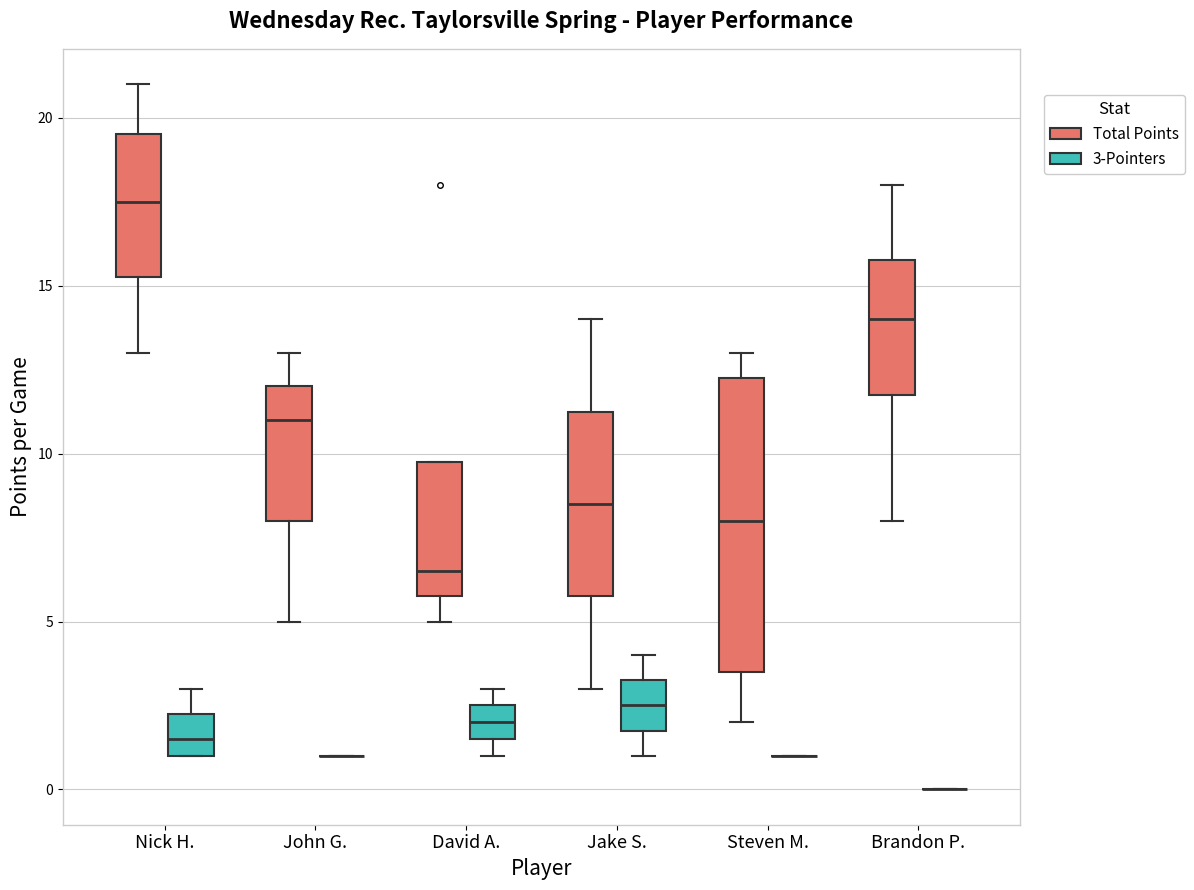

Which box is the tallest, from its lower edge to its upper edge?

Steven M. (Total Points)